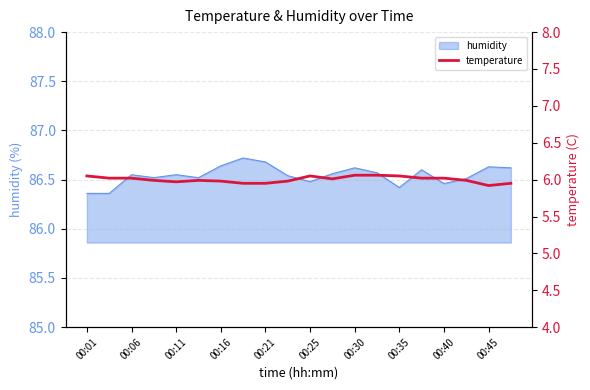

How many lines are shown in the chart?

1